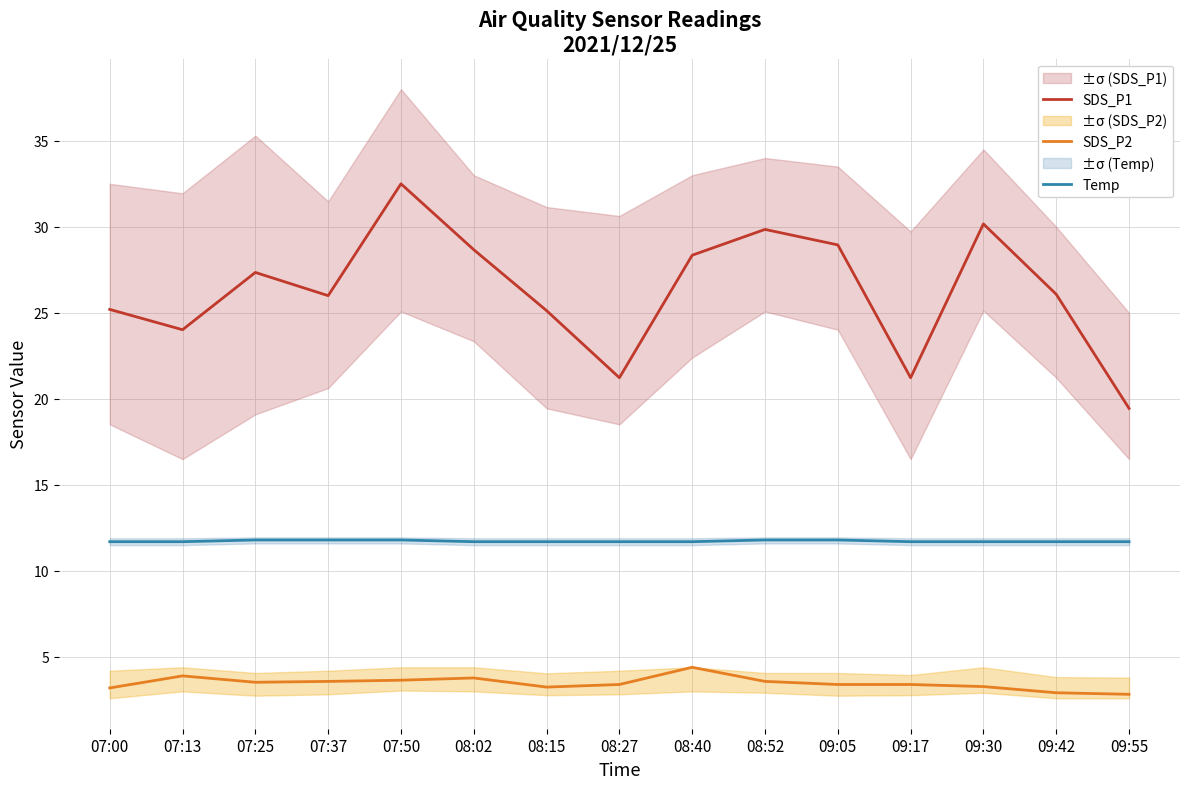

Reading right to left, extract all data points from this chart.

SDS_P1: 19.4	26.1	30.2	21.2	28.9	29.9	28.4	21.2	25.1	28.7	32.5	26.0	27.4	24.0	25.2
SDS_P2: 2.8	2.9	3.3	3.4	3.4	3.6	4.4	3.4	3.2	3.8	3.6	3.6	3.5	3.9	3.2
Temp: 11.7	11.7	11.7	11.7	11.8	11.8	11.7	11.7	11.7	11.7	11.8	11.8	11.8	11.7	11.7